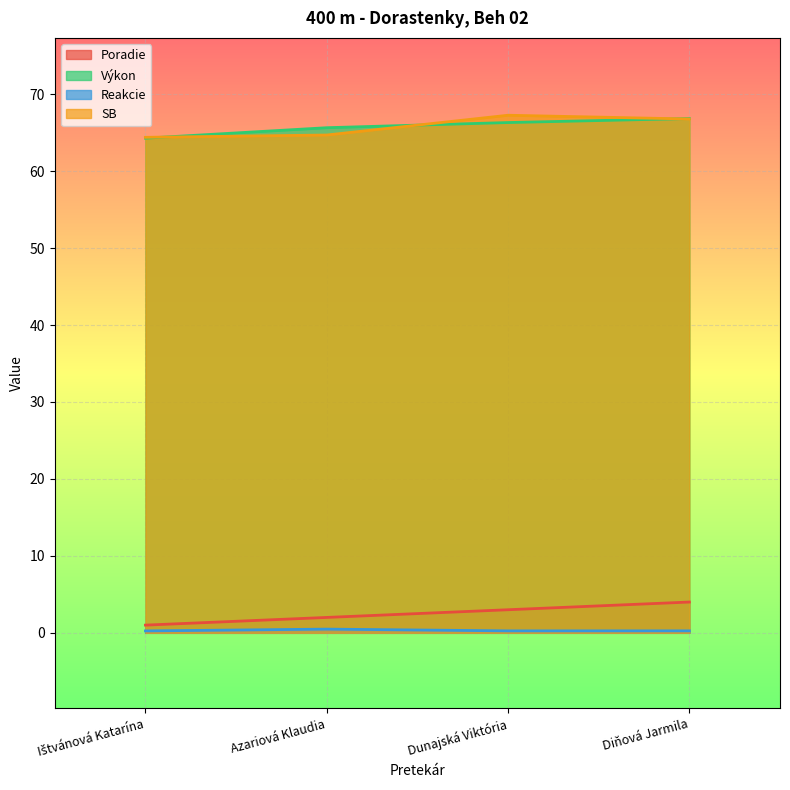

True or false: SB and Výkon intersect in this chart.

True